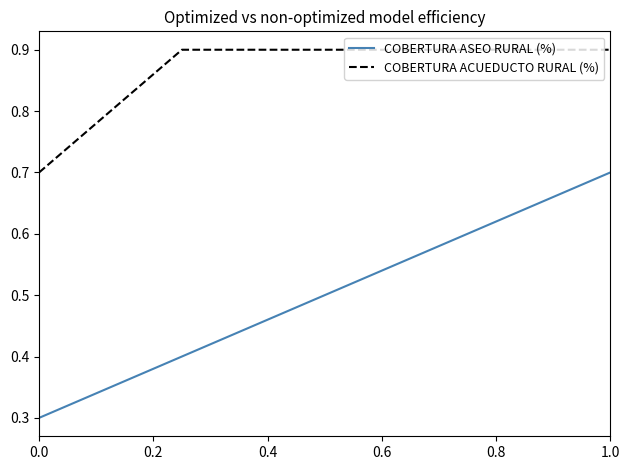

Which series has the largest total across all categories?

COBERTURA ACUEDUCTO RURAL (%)